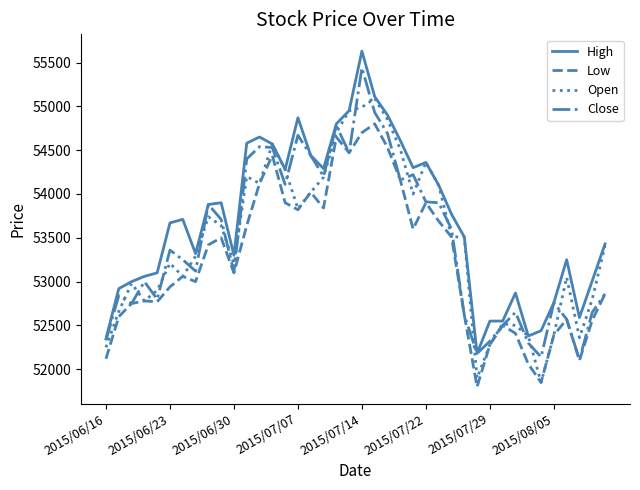

Which series has the largest total across all categories?

High